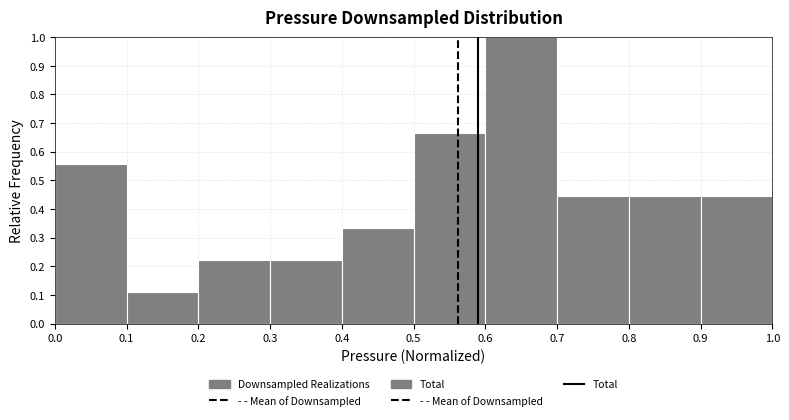

Reading left to right, list every bar in this chart as the range it spans on the x-axis followed by its height. The values are not printed on the chart, so give them approximately, as read against the axis.

0.0 to 0.1: 0.56
0.1 to 0.2: 0.11
0.2 to 0.3: 0.22
0.3 to 0.4: 0.22
0.4 to 0.5: 0.33
0.5 to 0.6: 0.67
0.6 to 0.7: 1.00
0.7 to 0.8: 0.44
0.8 to 0.9: 0.44
0.9 to 1.0: 0.44